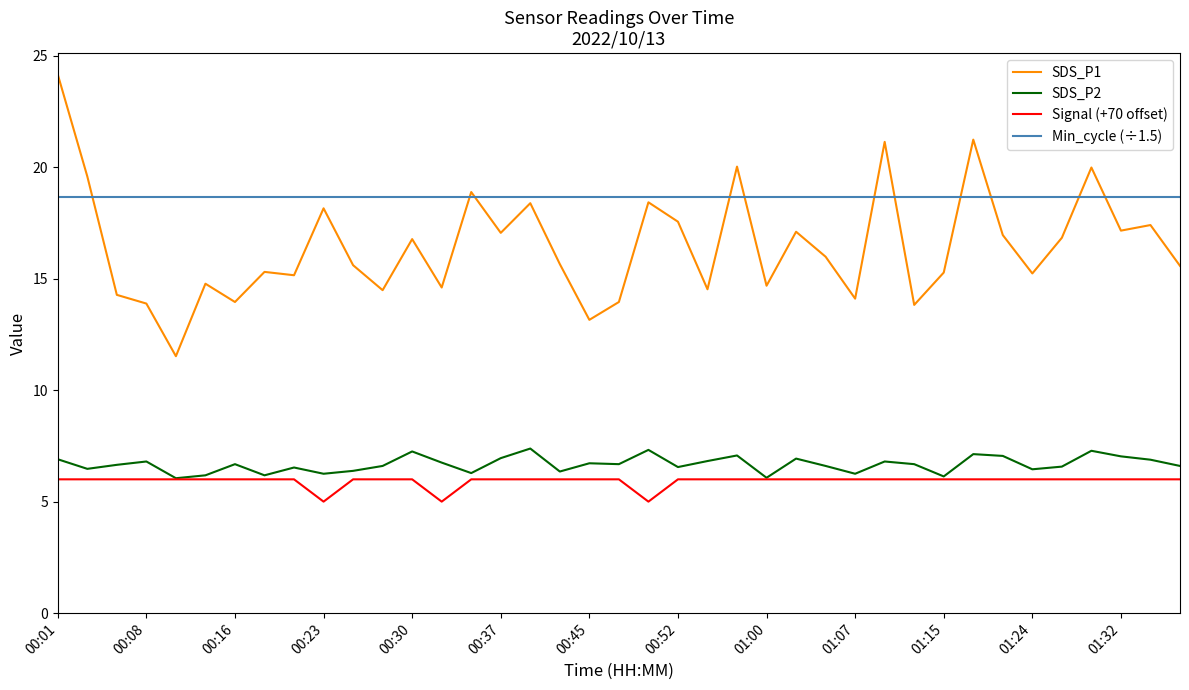

How many lines are shown in the chart?

4